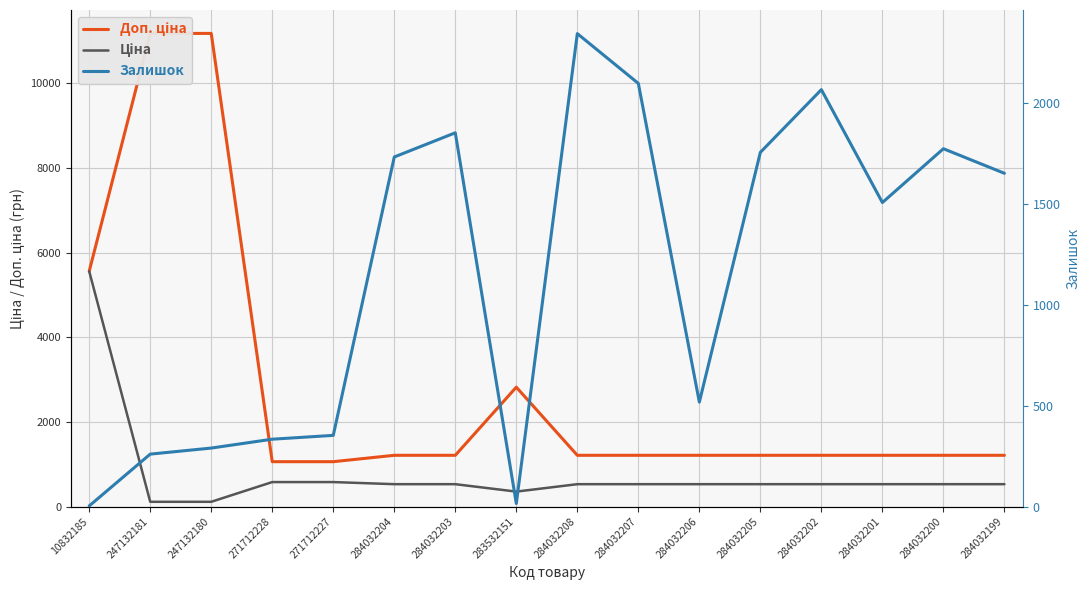

Where is the first local minimum for Залишок?

283532151